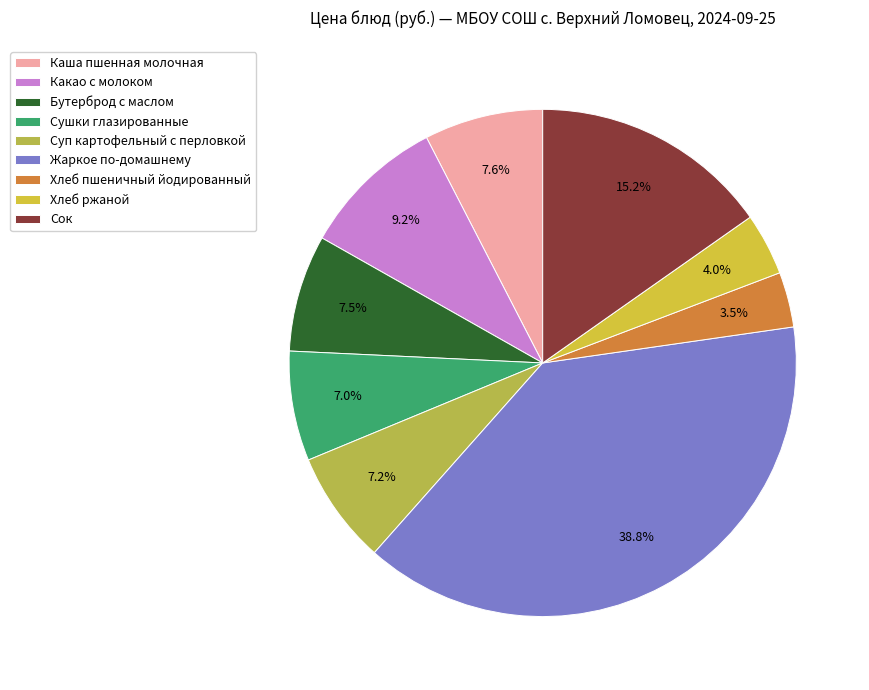

Rank the categories by value from highest to lowest.

Жаркое по-домашнему, Сок, Какао с молоком, Каша пшенная молочная, Бутерброд с маслом, Суп картофельный с перловкой, Сушки глазированные, Хлеб ржаной, Хлеб пшеничный йодированный